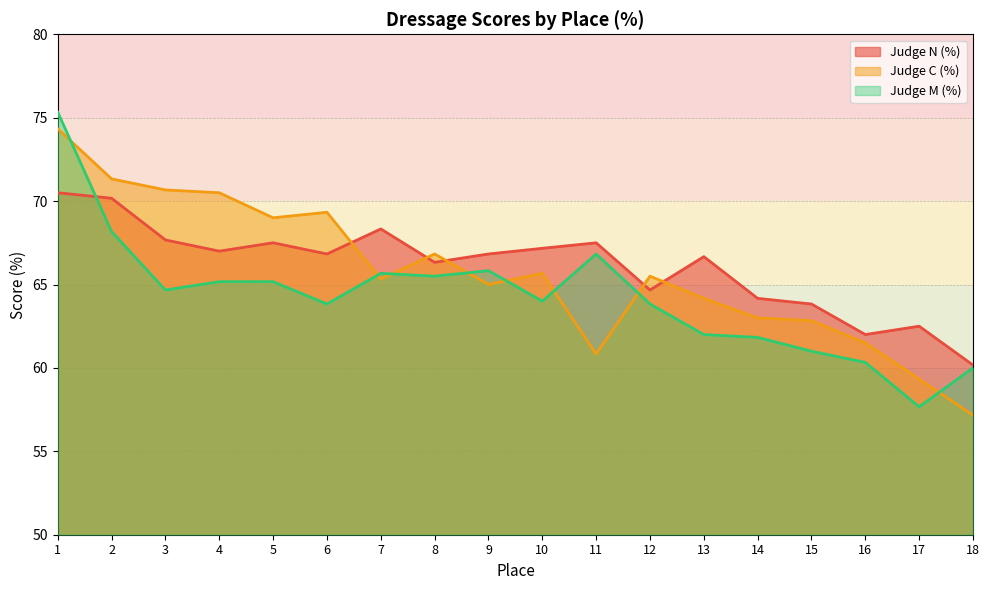

True or false: Judge N (%) has more than 0 interior local peaks.

True